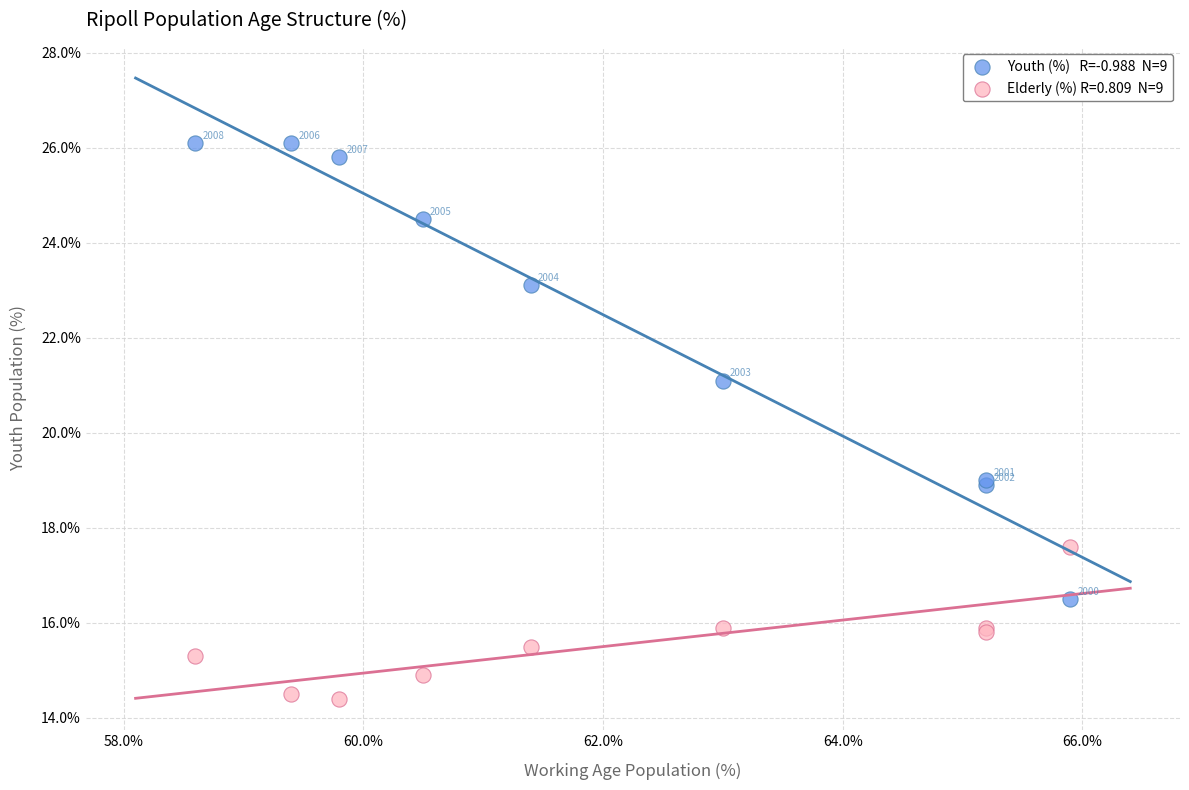

Across all series, what Y value is closest to 20?

19.0